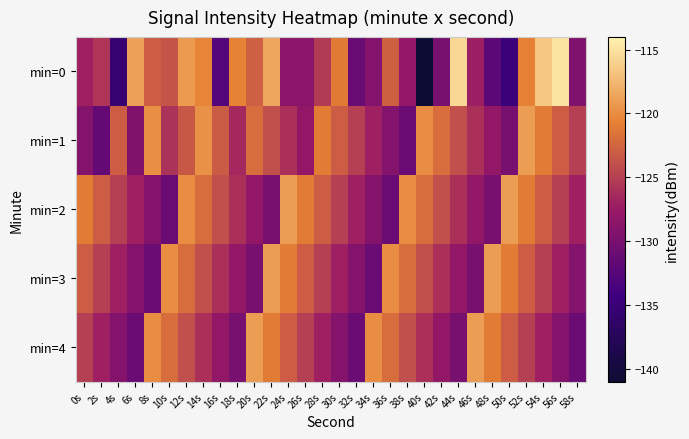

Reading left to right, what are all the values shown in this chart?

min=0: 0s=-127.0	2s=-125.7	4s=-135.5	6s=-118.8	8s=-123.1	10s=-123.7	12s=-119.2	14s=-120.5	16s=-132.7	18s=-120.5	20s=-122.9	22s=-118.5	24s=-128.5	26s=-128.5	28s=-125.3	30s=-121.1	32s=-131.2	34s=-129.1	36s=-122.8	38s=-127.8	40s=-140.9	42s=-130.0	44s=-115.6	46s=-127.1	48s=-132.0	50s=-134.9	52s=-120.7	54s=-116.6	56s=-114.9	58s=-129.5
min=1: 0s=-129.1	2s=-131.5	4s=-123.0	6s=-129.3	8s=-119.9	10s=-125.8	12s=-123.3	14s=-119.8	16s=-123.1	18s=-126.5	20s=-122.0	22s=-124.0	24s=-126.0	26s=-128.0	28s=-121.0	30s=-123.0	32s=-125.0	34s=-127.0	36s=-129.0	38s=-131.0	40s=-120.0	42s=-122.0	44s=-124.0	46s=-126.0	48s=-128.0	50s=-130.0	52s=-119.0	54s=-121.0	56s=-123.0	58s=-125.0
min=2: 0s=-121.0	2s=-123.0	4s=-125.0	6s=-127.0	8s=-129.0	10s=-131.0	12s=-120.0	14s=-122.0	16s=-124.0	18s=-126.0	20s=-128.0	22s=-130.0	24s=-119.0	26s=-121.0	28s=-123.0	30s=-125.0	32s=-127.0	34s=-129.0	36s=-131.0	38s=-120.0	40s=-122.0	42s=-124.0	44s=-126.0	46s=-128.0	48s=-130.0	50s=-119.0	52s=-121.0	54s=-123.0	56s=-125.0	58s=-127.0
min=3: 0s=-123.0	2s=-125.0	4s=-127.0	6s=-129.0	8s=-131.0	10s=-120.0	12s=-122.0	14s=-124.0	16s=-126.0	18s=-128.0	20s=-130.0	22s=-119.0	24s=-121.0	26s=-123.0	28s=-125.0	30s=-127.0	32s=-129.0	34s=-131.0	36s=-120.0	38s=-122.0	40s=-124.0	42s=-126.0	44s=-128.0	46s=-130.0	48s=-119.0	50s=-121.0	52s=-123.0	54s=-125.0	56s=-127.0	58s=-129.0
min=4: 0s=-125.0	2s=-127.0	4s=-129.0	6s=-131.0	8s=-120.0	10s=-122.0	12s=-124.0	14s=-126.0	16s=-128.0	18s=-130.0	20s=-119.0	22s=-121.0	24s=-123.0	26s=-125.0	28s=-127.0	30s=-129.0	32s=-131.0	34s=-120.0	36s=-122.0	38s=-124.0	40s=-126.0	42s=-128.0	44s=-130.0	46s=-119.0	48s=-121.0	50s=-123.0	52s=-125.0	54s=-127.0	56s=-129.0	58s=-131.0